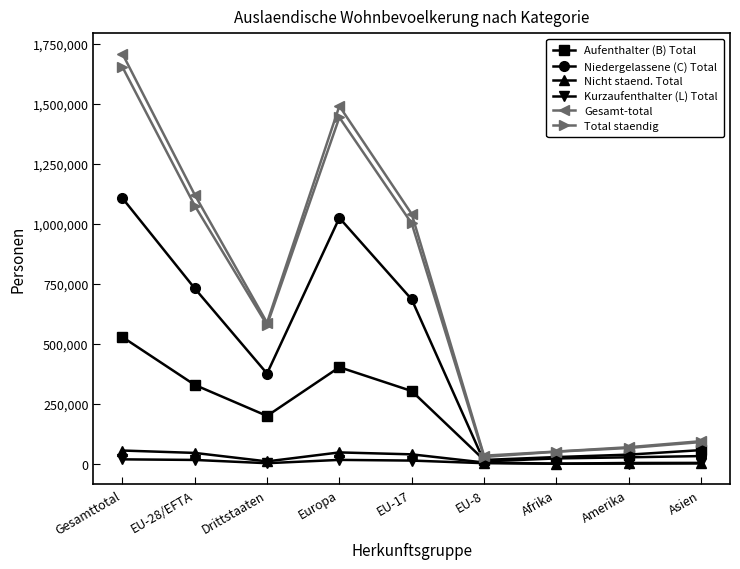

At which category is the sum across all series the highest?

Gesamttotal